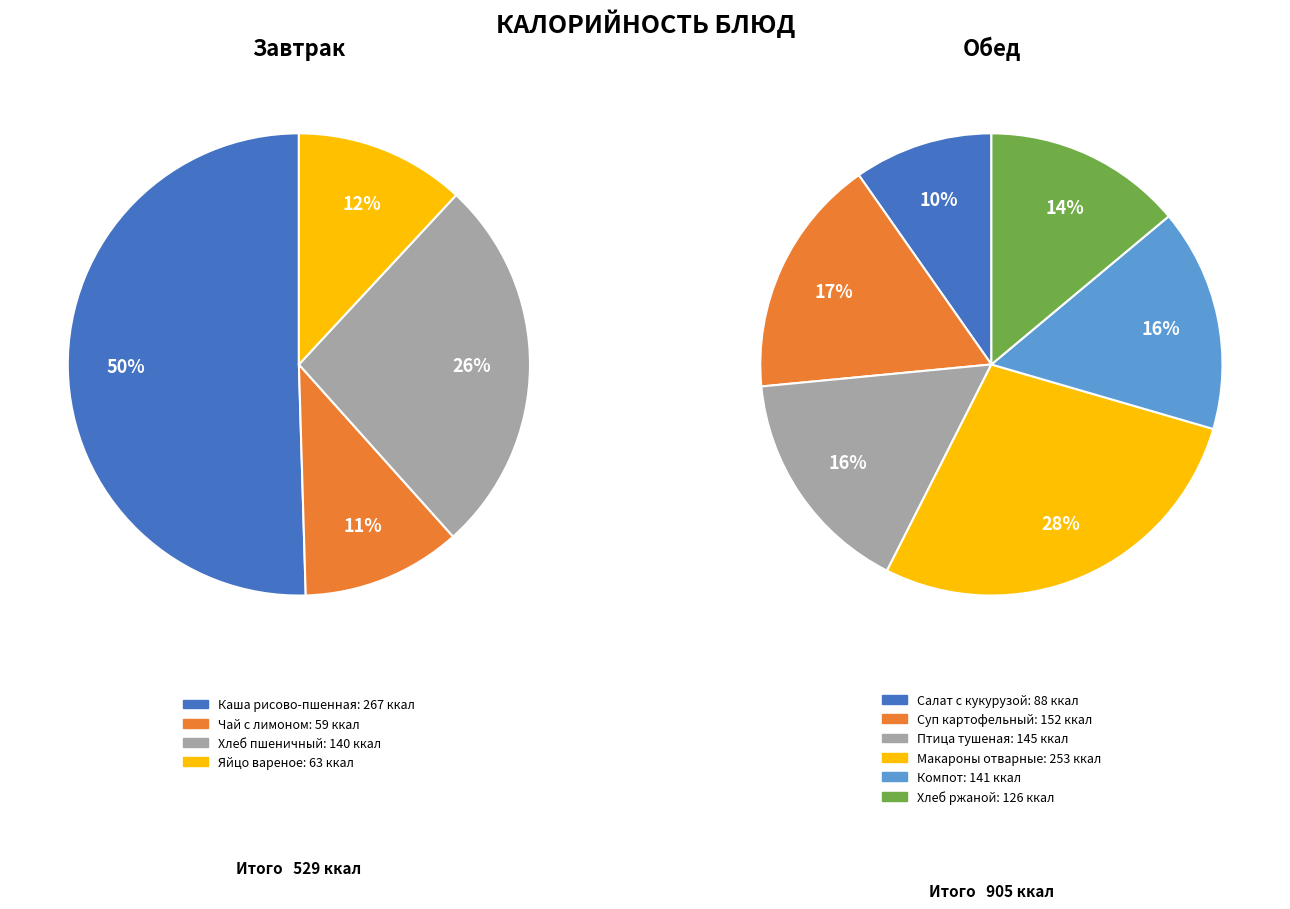

What is the change in value from Салат из белокачанной капусты с кукурузой to Птица тушеная в сметанном соусе?

+57